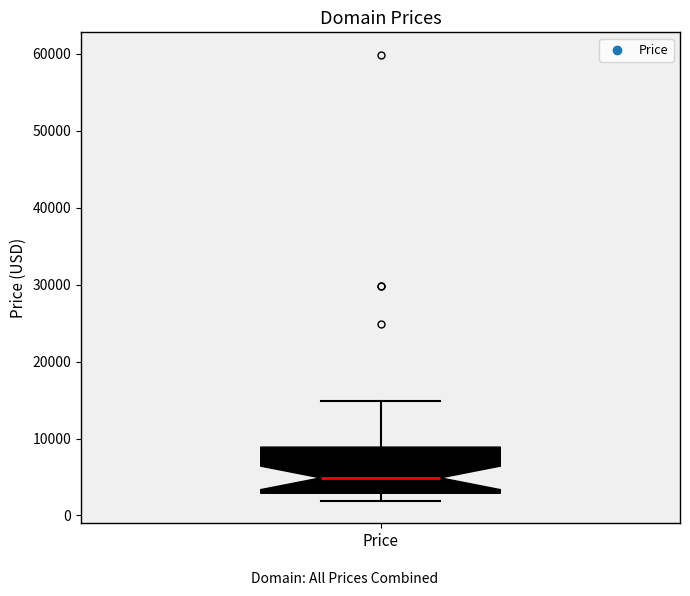

Where is the upper edge of the box for Price on the y-axis? The values are not printed on the chart, so give them approximately, as read against the axis.

9000